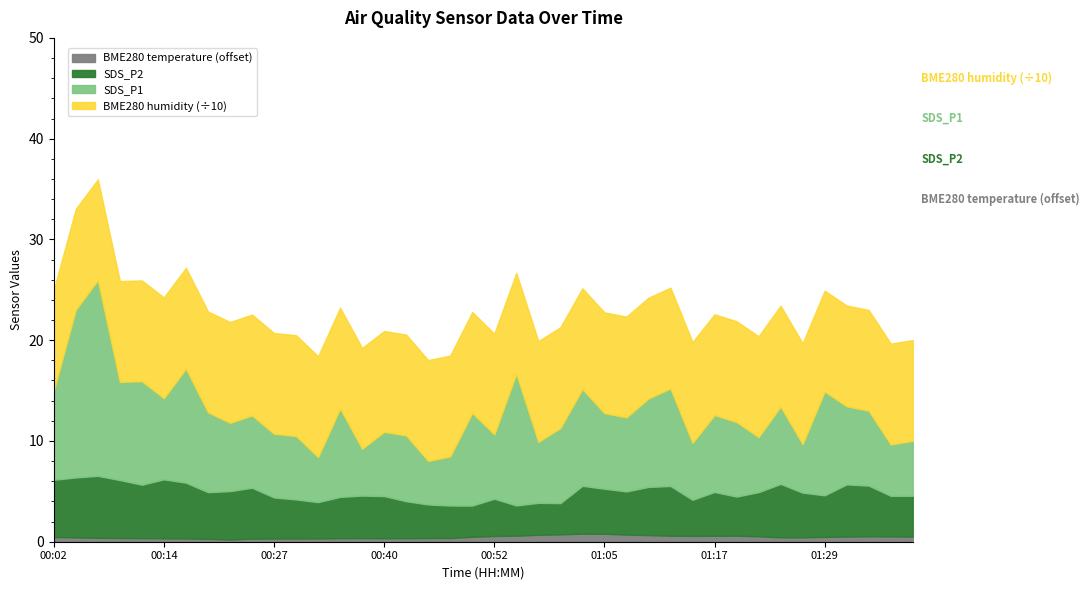

How many data points in SDS_P2 are above 4?

28